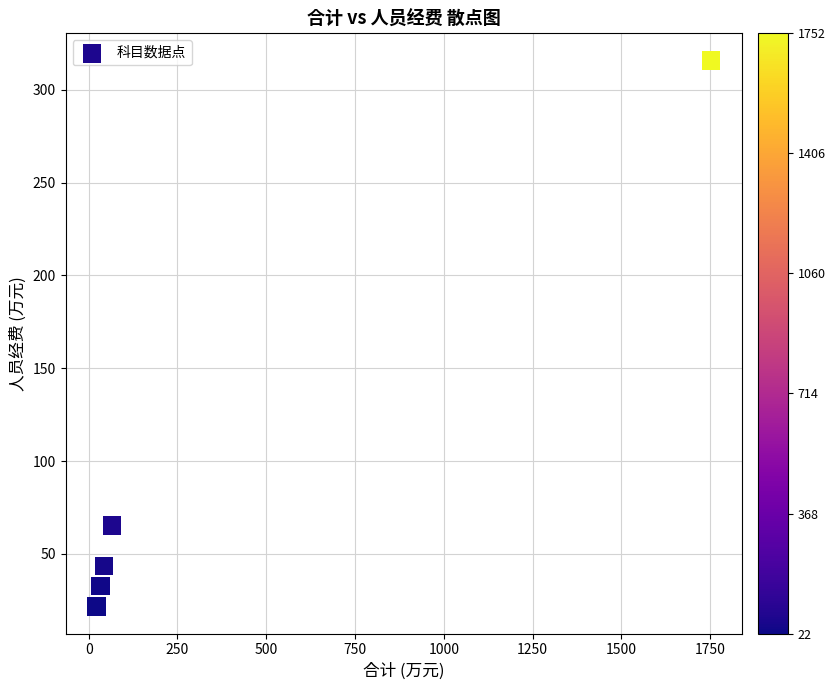

What Y value in the scatter plot is closest to 168?

65.2